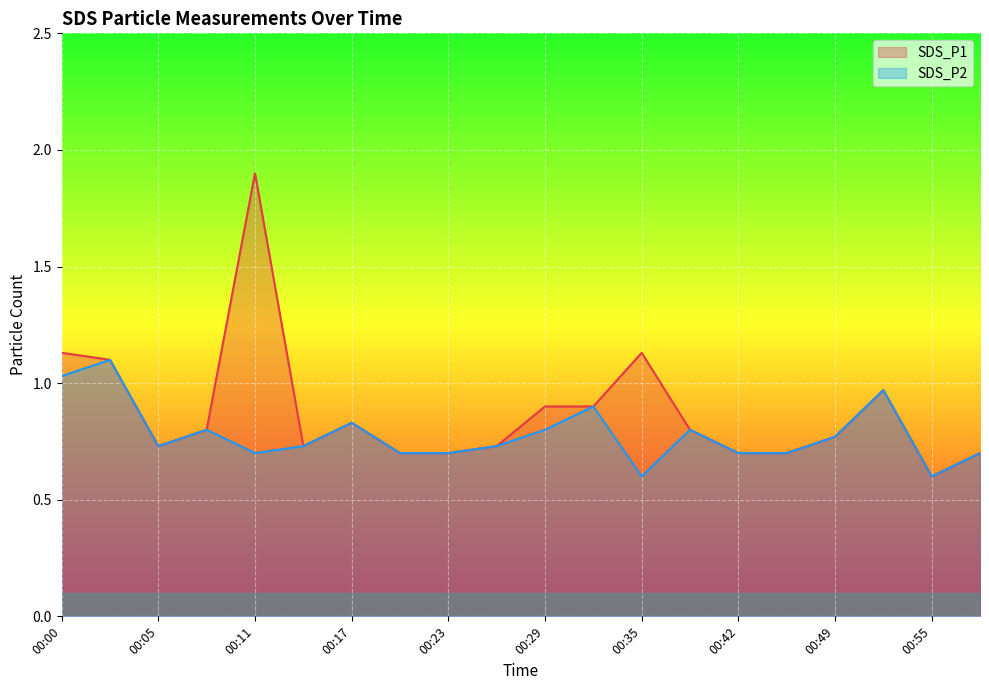

How many categories are shown in the chart?

20